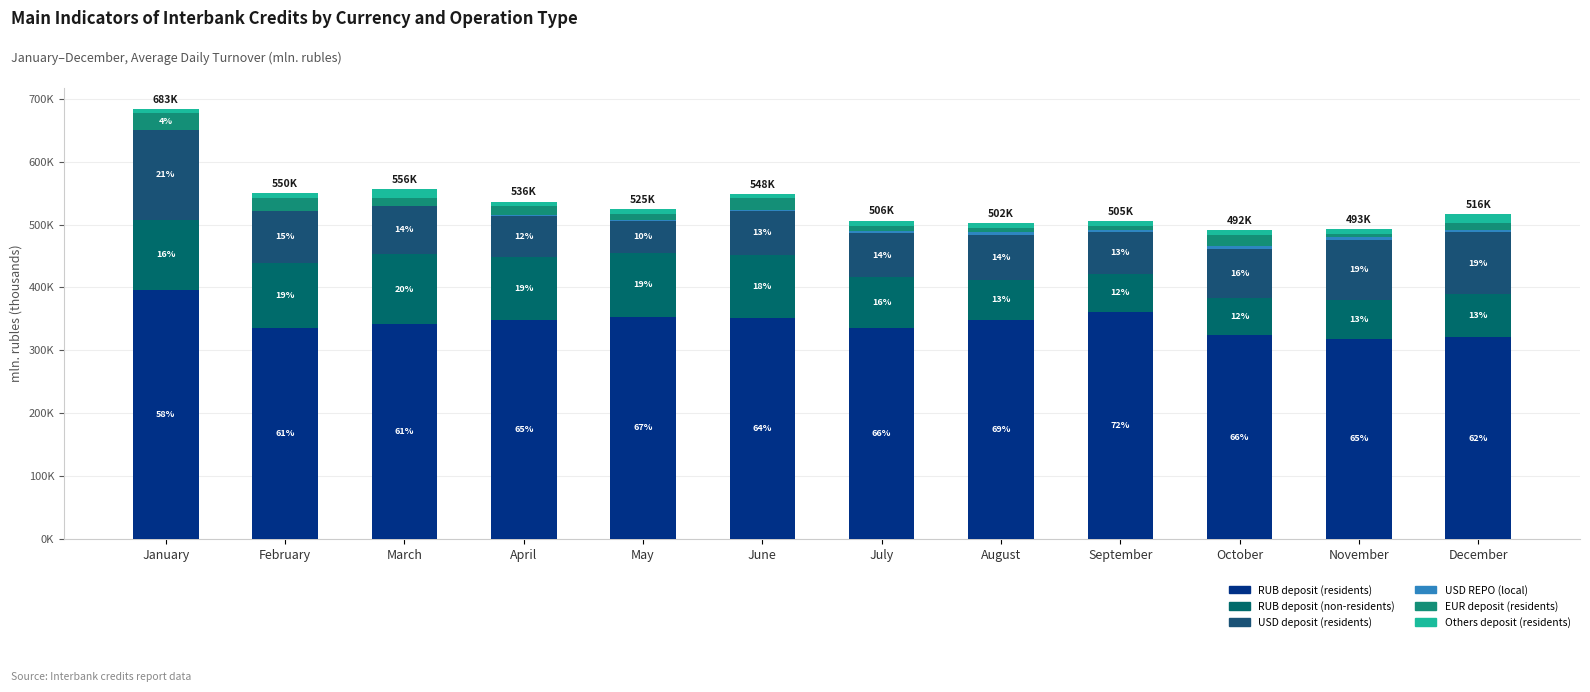

Rank the series at October from lowest to highest value.

USD REPO (local), Others deposit (residents), EUR deposit (residents), RUB deposit (non-residents), USD deposit (residents), RUB deposit (residents)